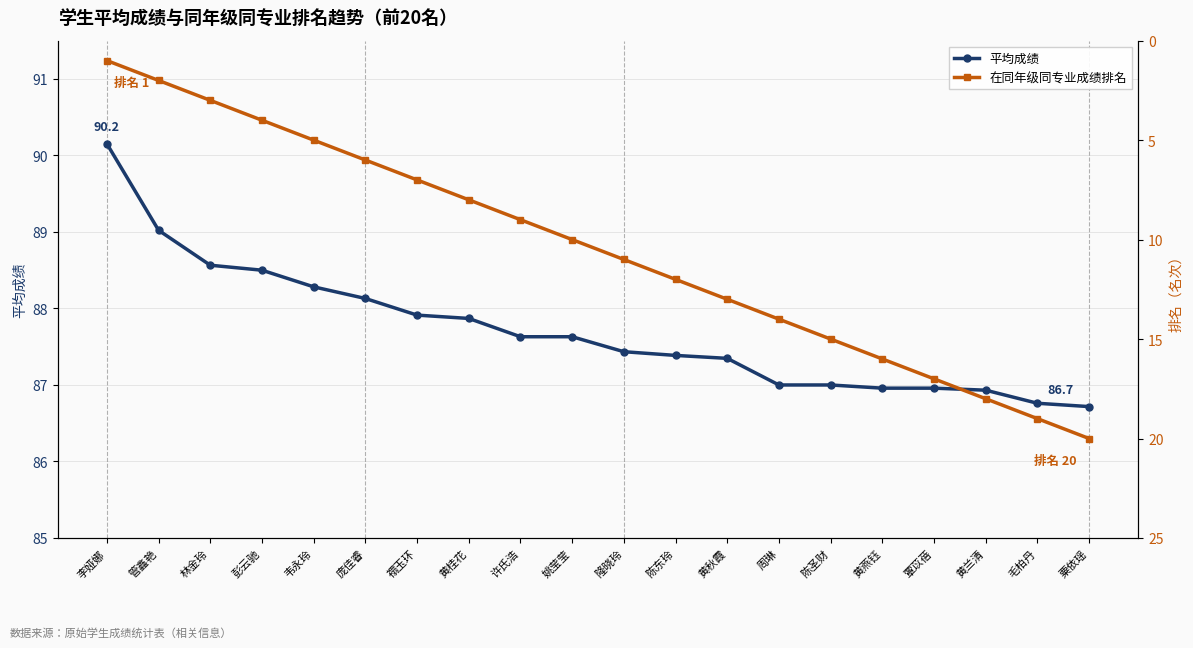

At which category does the chart reach its minimum across all series?

李娅娜